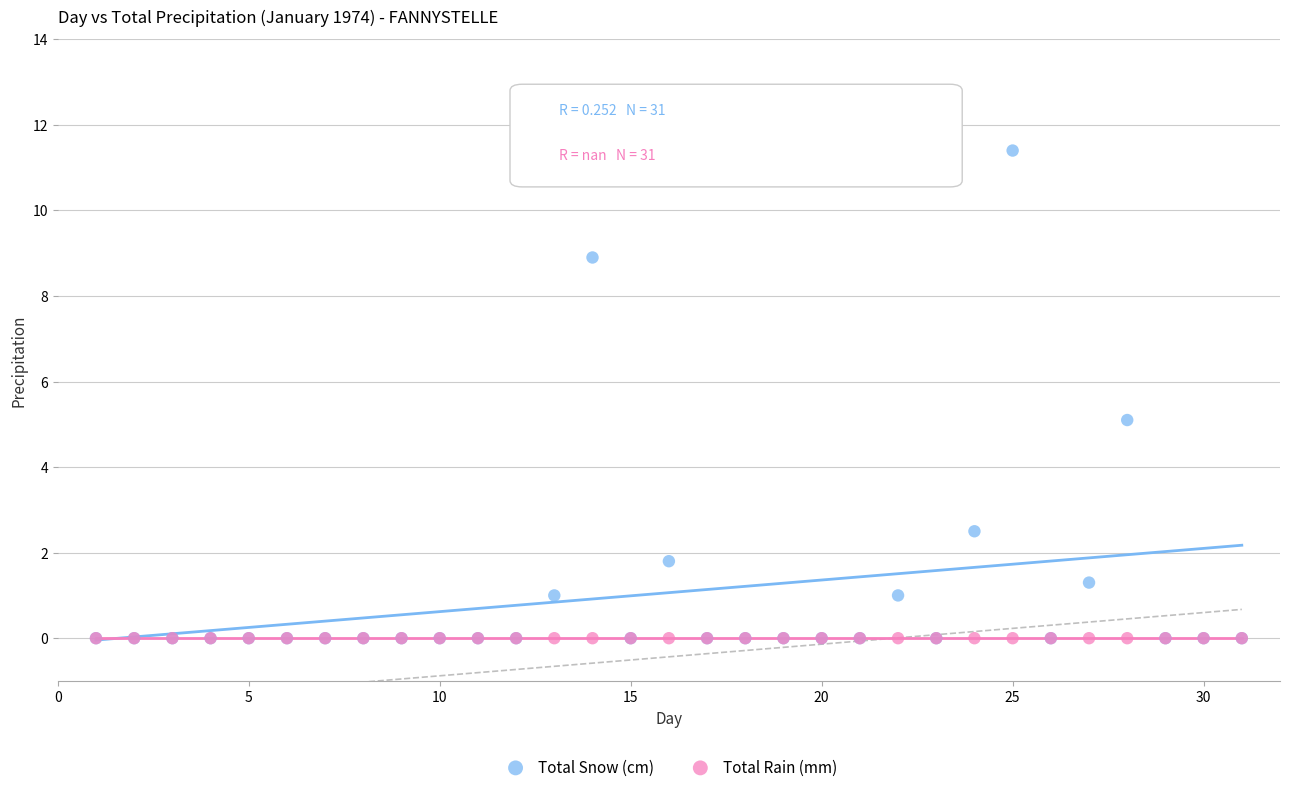

Which series contains the highest Y value?

Total Snow (cm)